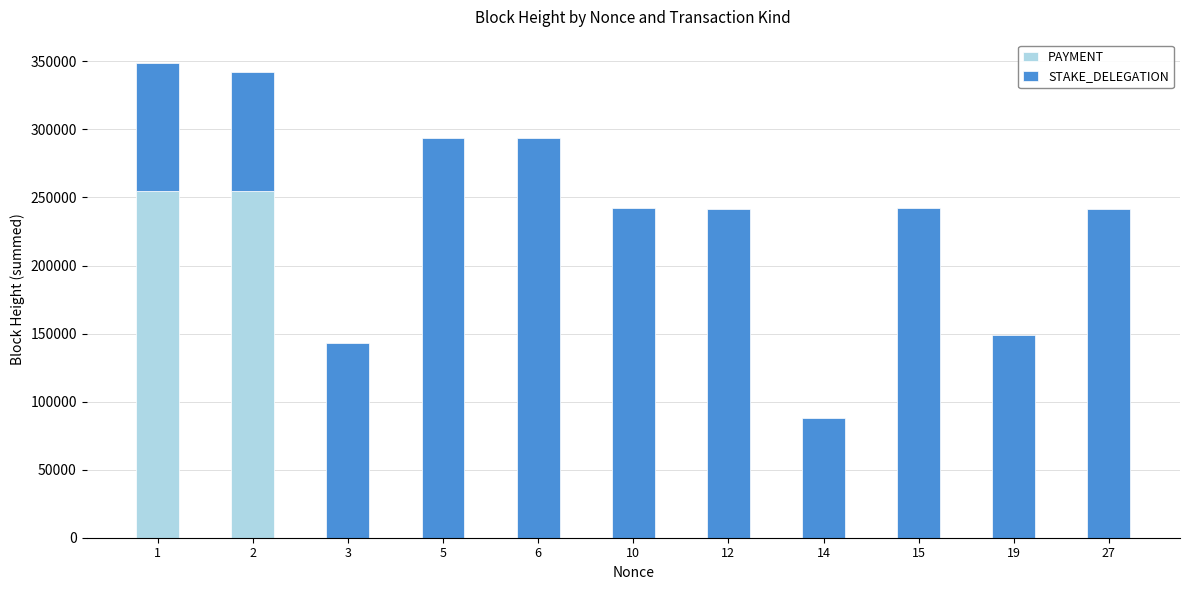

What are all the series names shown in the legend?

PAYMENT, STAKE_DELEGATION